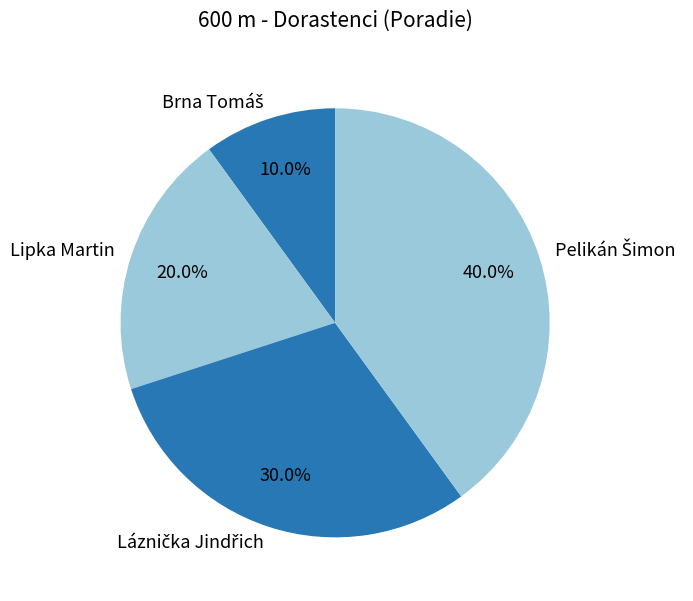

Does any single category account for the majority?

No